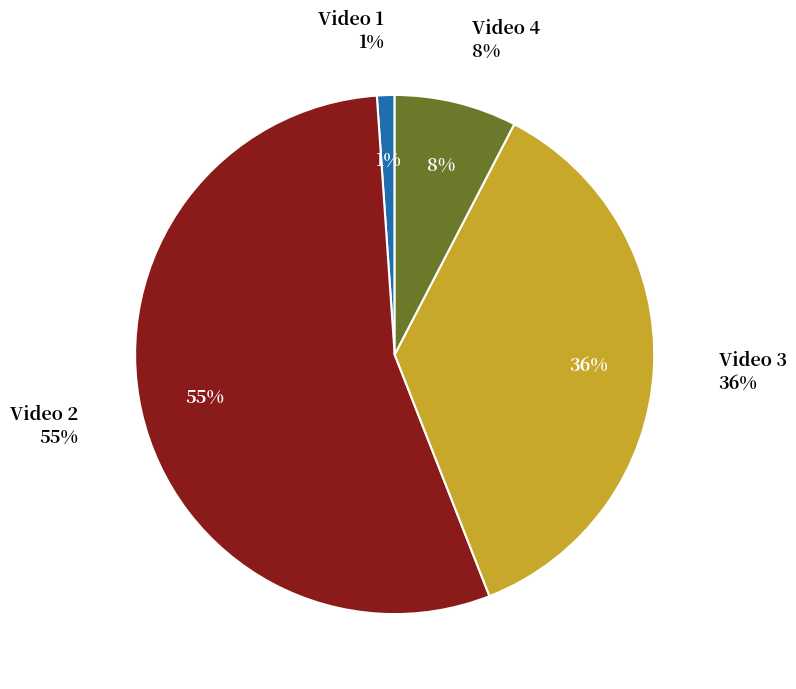

Is the sum of Video 3 and Video 4 greater than half?

No